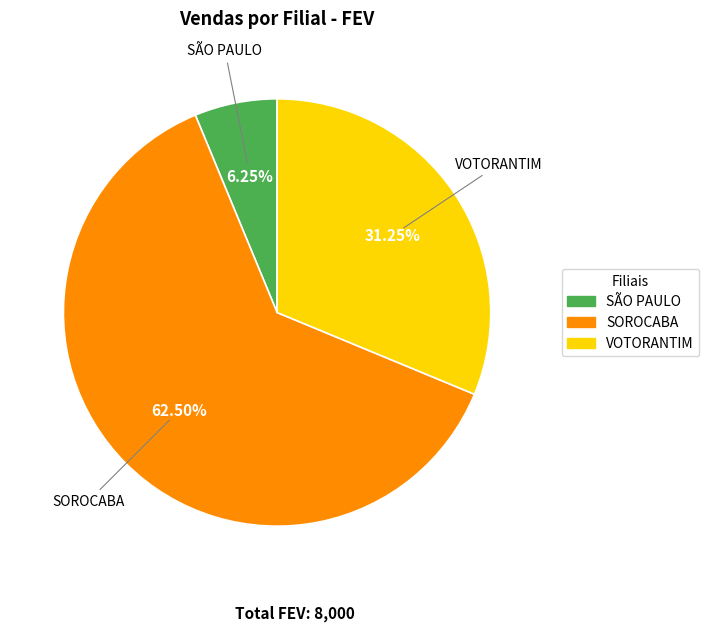

How many segments does this pie chart have?

3